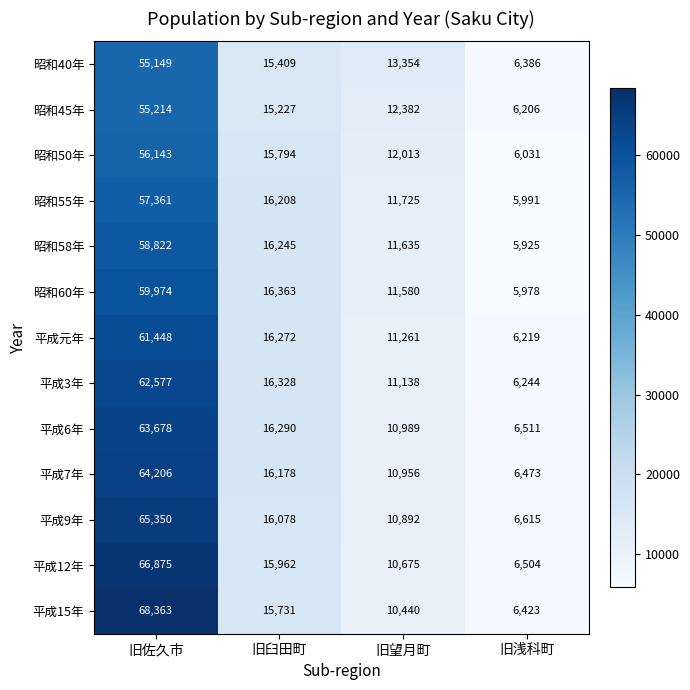

At which label does 昭和58年 first exceed 16245?

旧佐久市